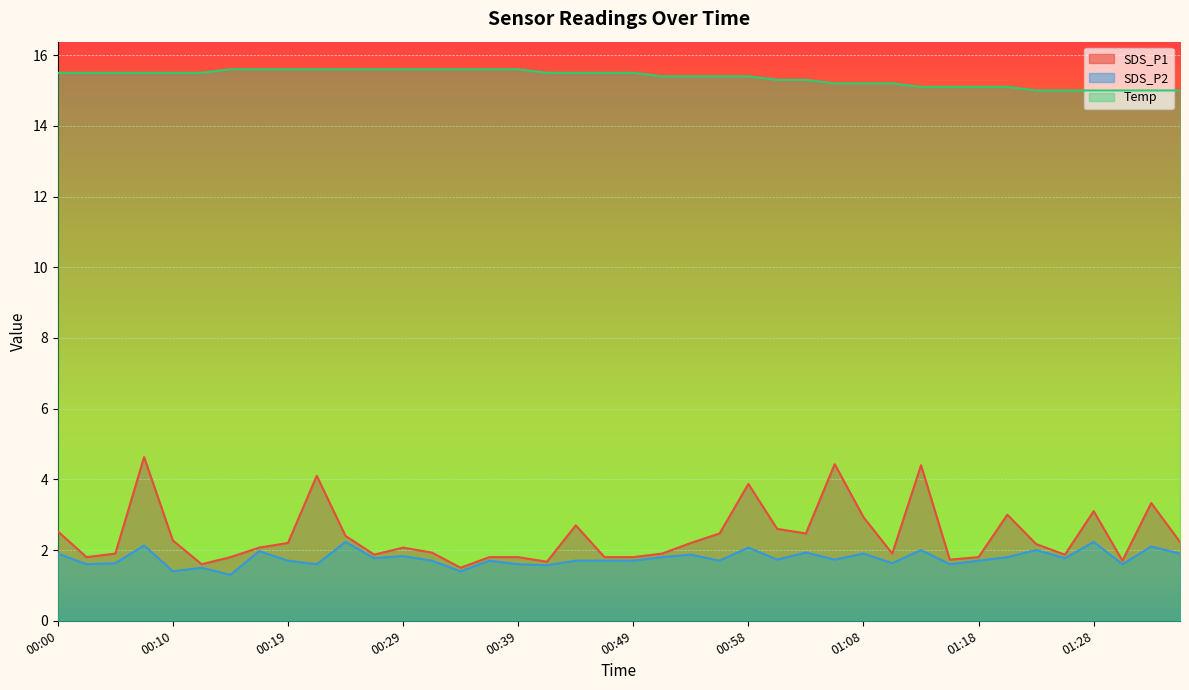

True or false: SDS_P2 has more than 2 interior local peaks.

True